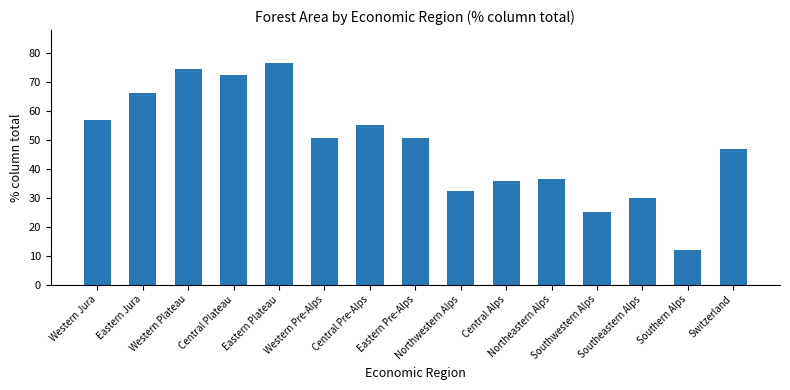

What is the change in value from Southern Alps to Switzerland?

+35.0